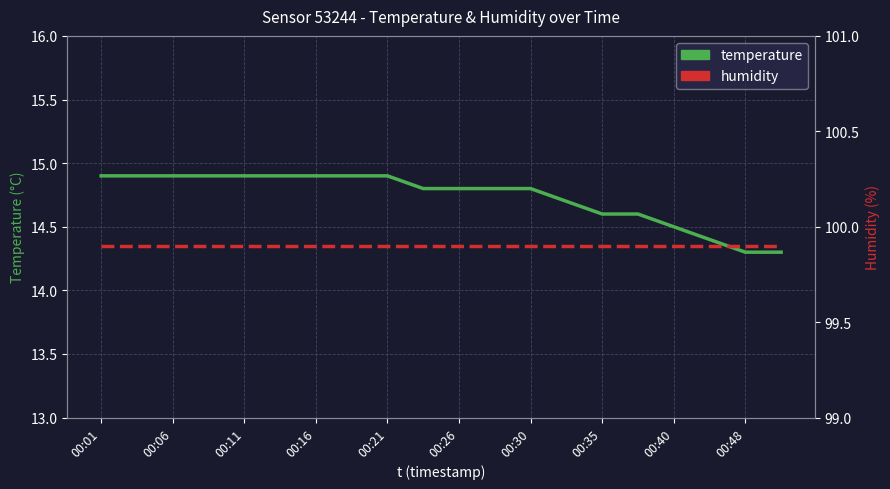

Between 00:48 and 14, which series saw the biggest shift?

temperature